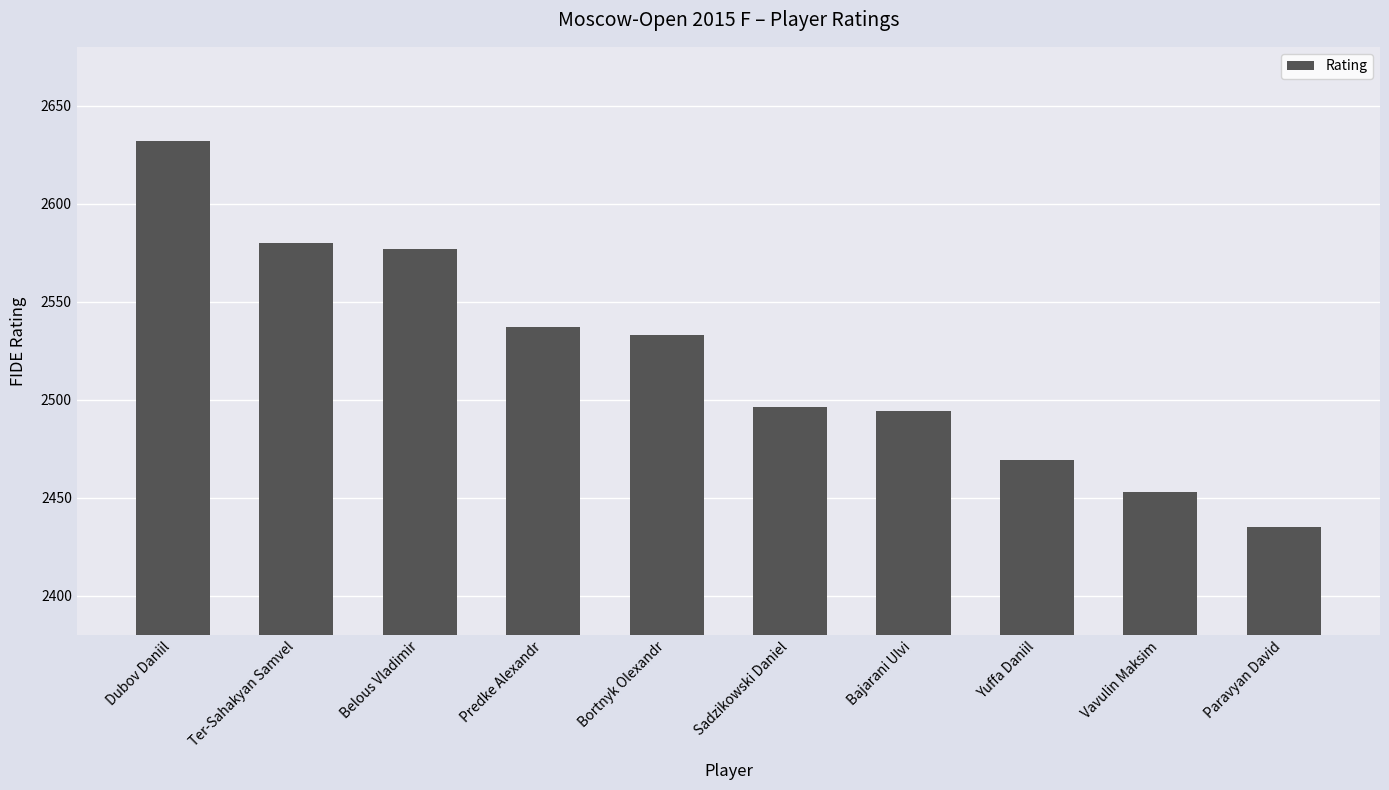

True or false: the data shows 2632 at Dubov Daniil.

True